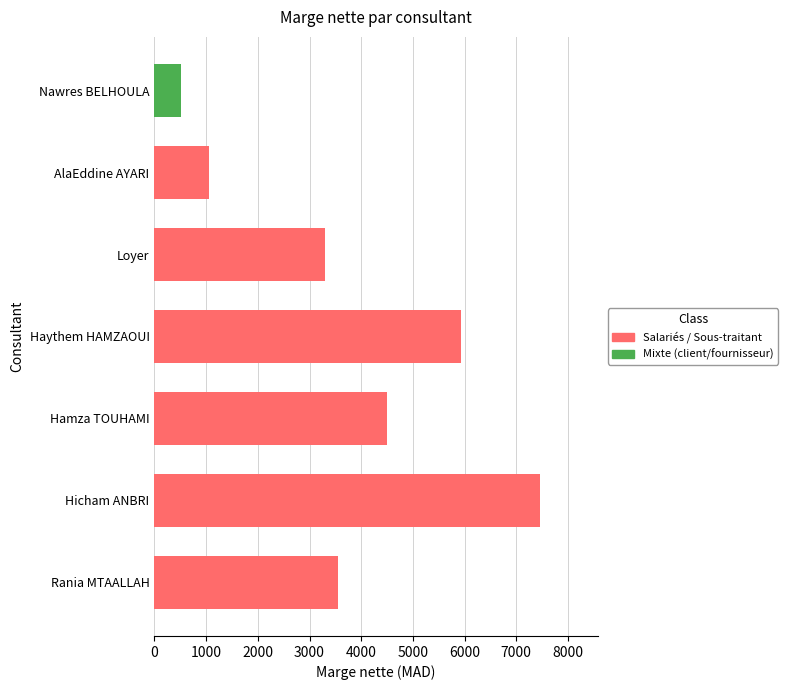

How many series are shown in this chart?

1